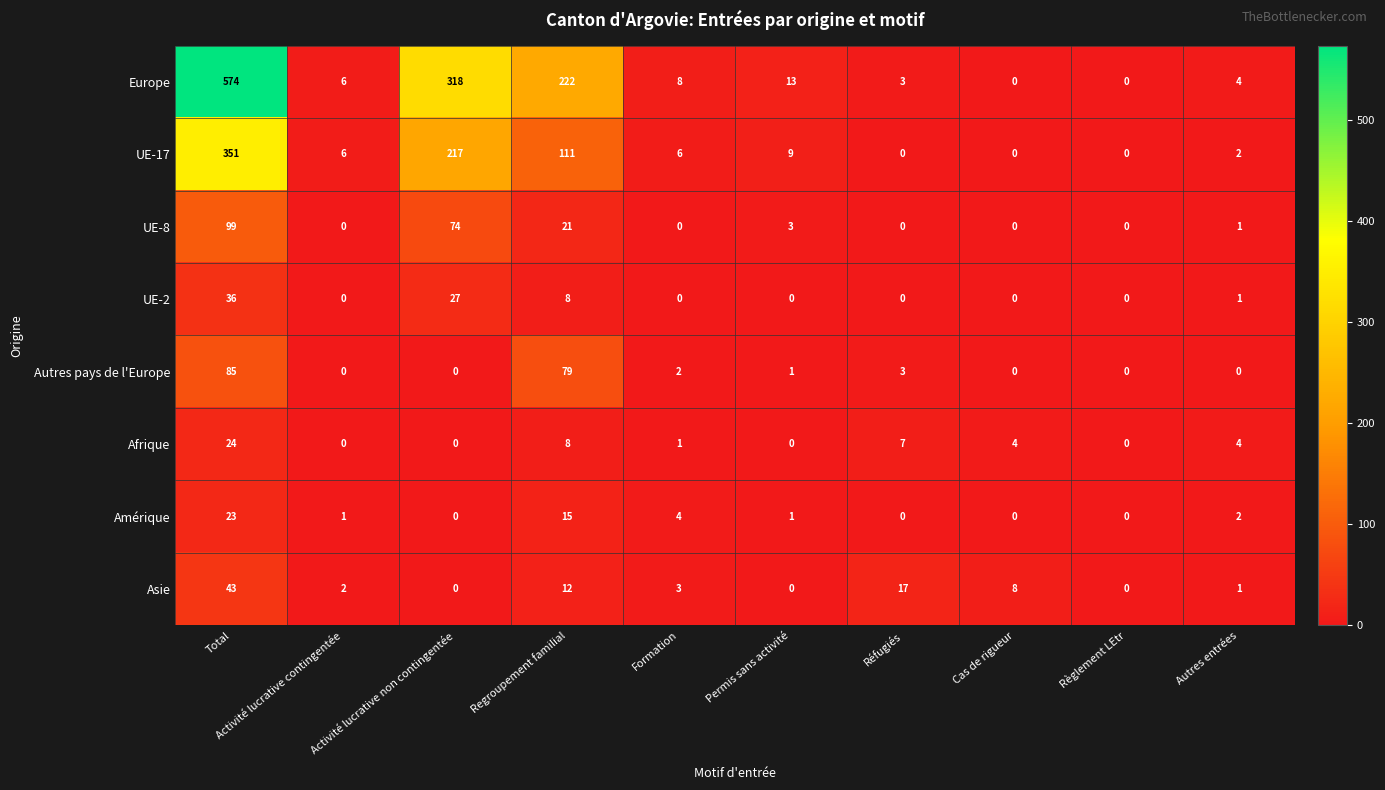

At which label is Amérique closest to 11?

Regroupement familial